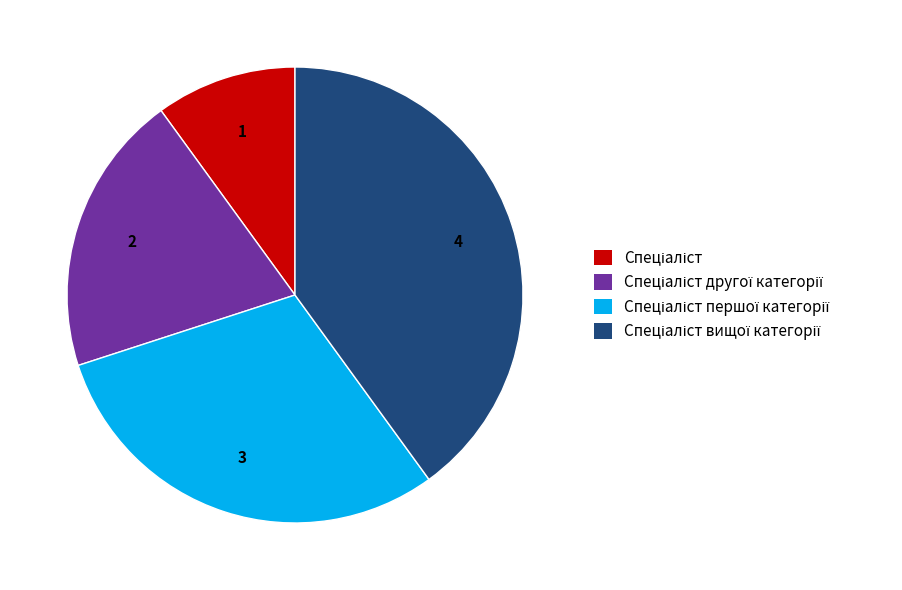

Is there any slice that represents more than half of the pie?

No